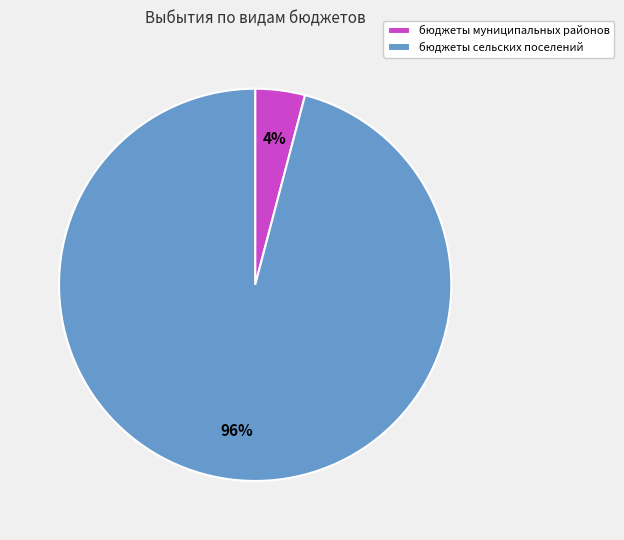

Which category accounts for the majority?

бюджеты сельских поселений